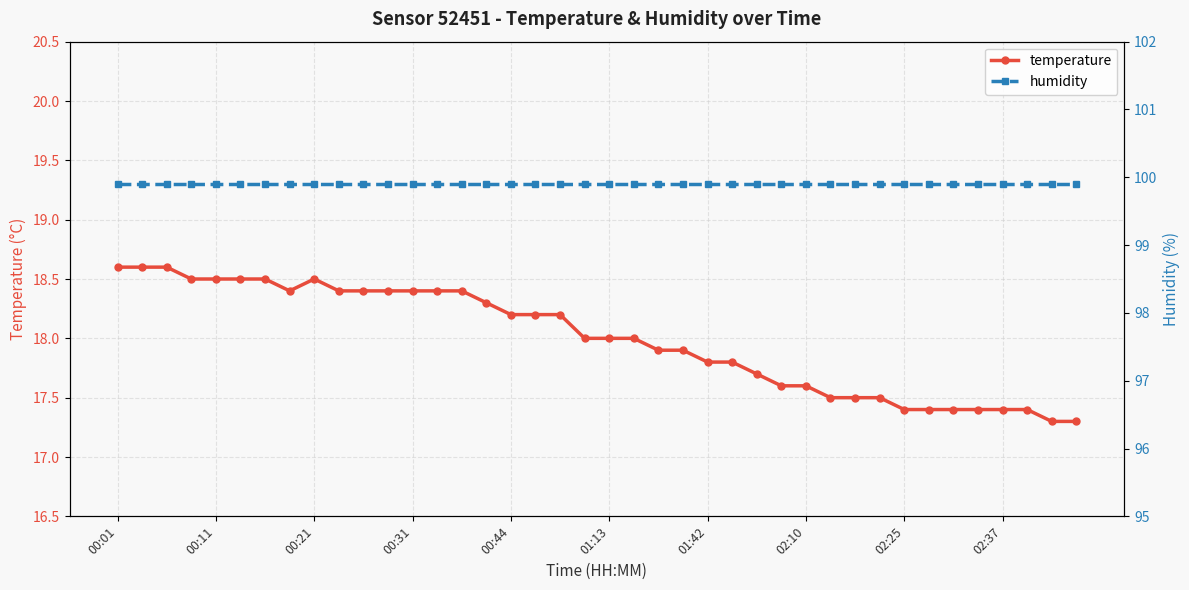

Which series has the largest range (max minus min)?

temperature